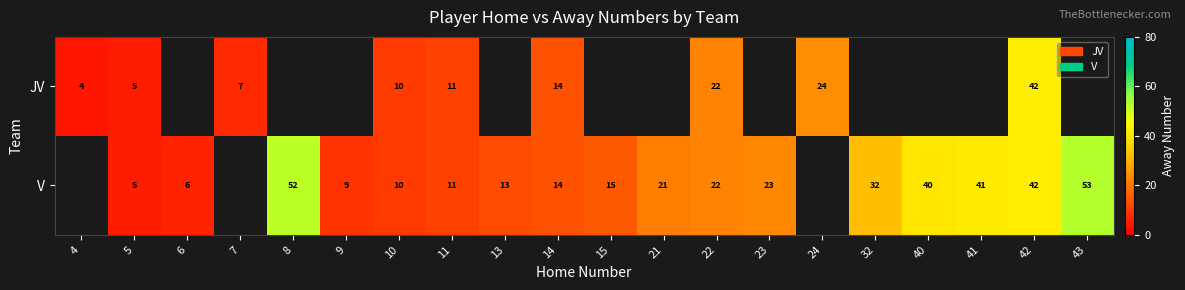

At which category is the sum across all series the highest?

42